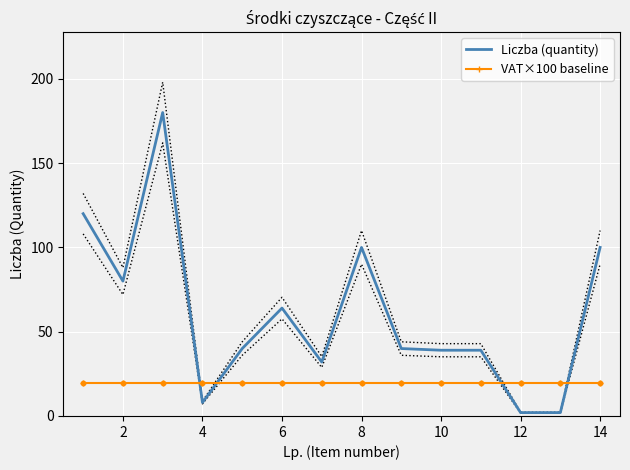

Which series has the widest spread of Y values?

Liczba (quantity)